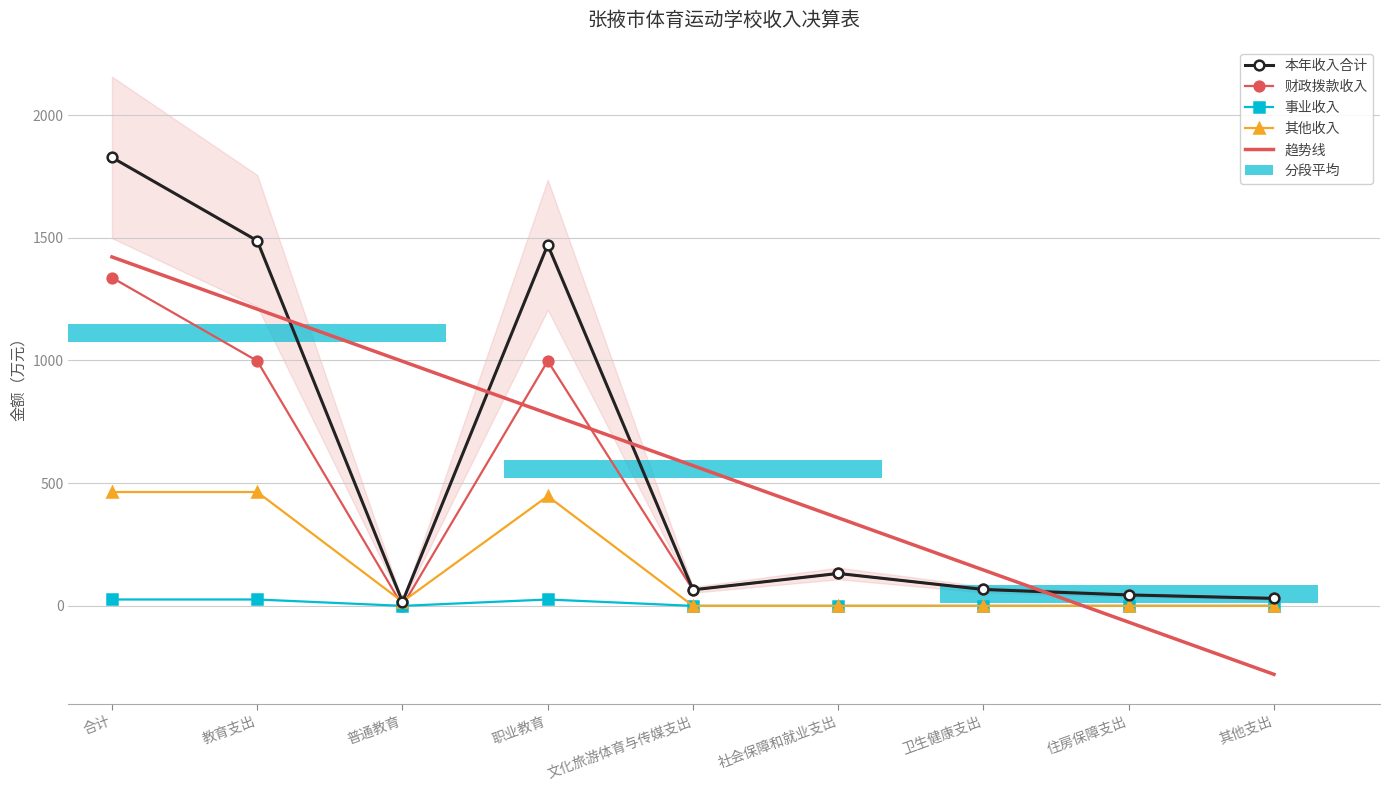

What is the highest value of the 本年收入合计 series?

1827.2